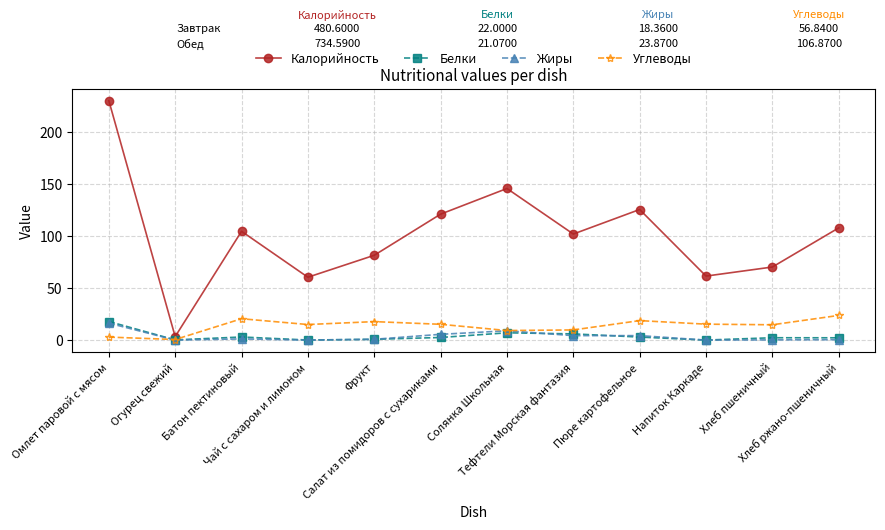

What position from the right is Тефтели Морская фантазия?

5